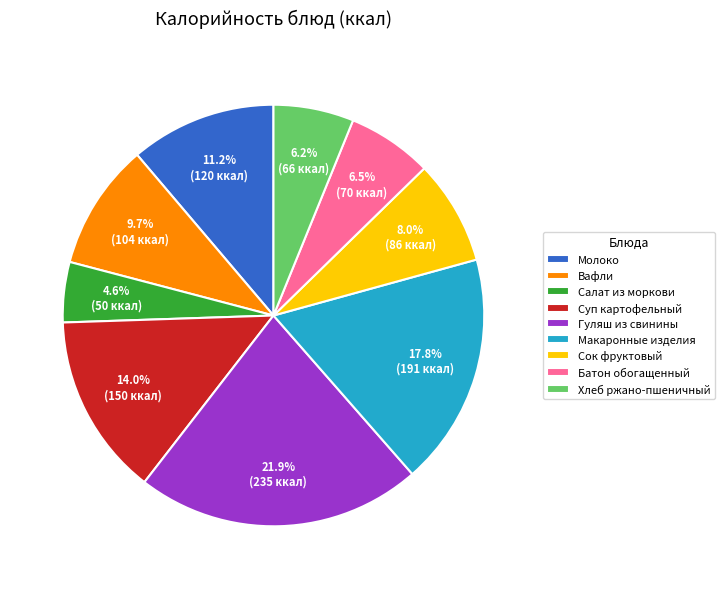

How many segments does this pie chart have?

9